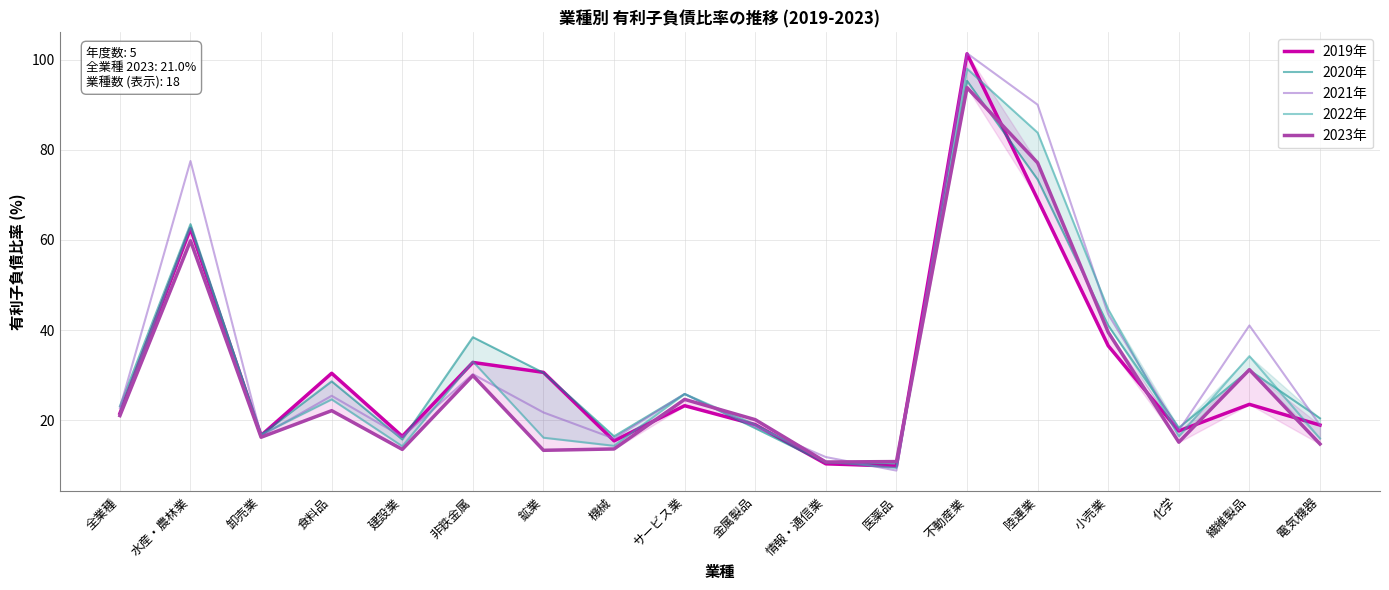

The 2019年 series shows 21.2 at 陸運業. True or false?

False